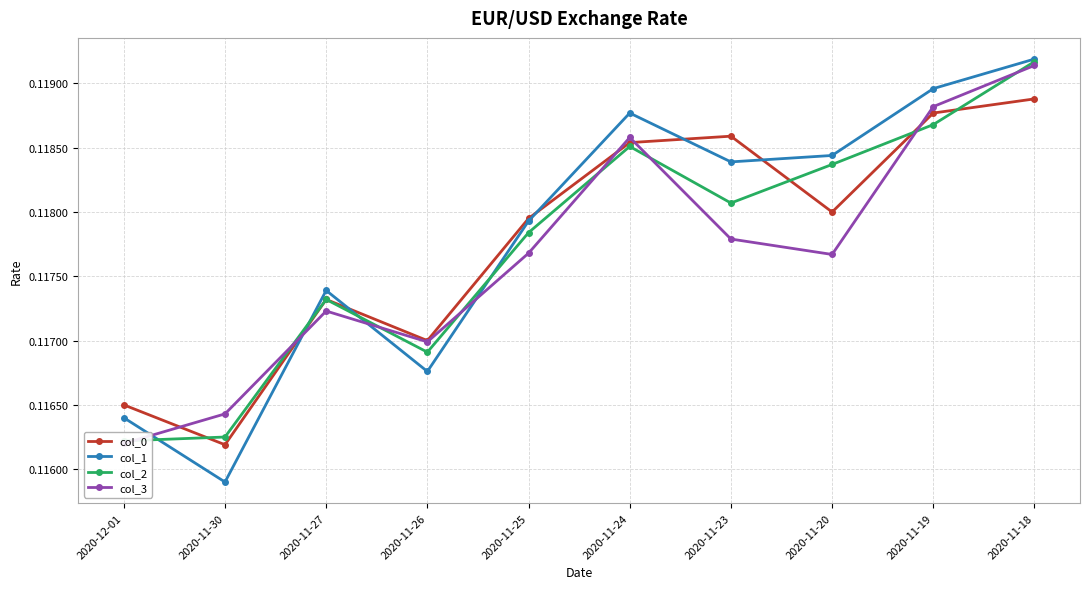

How many lines are shown in the chart?

4